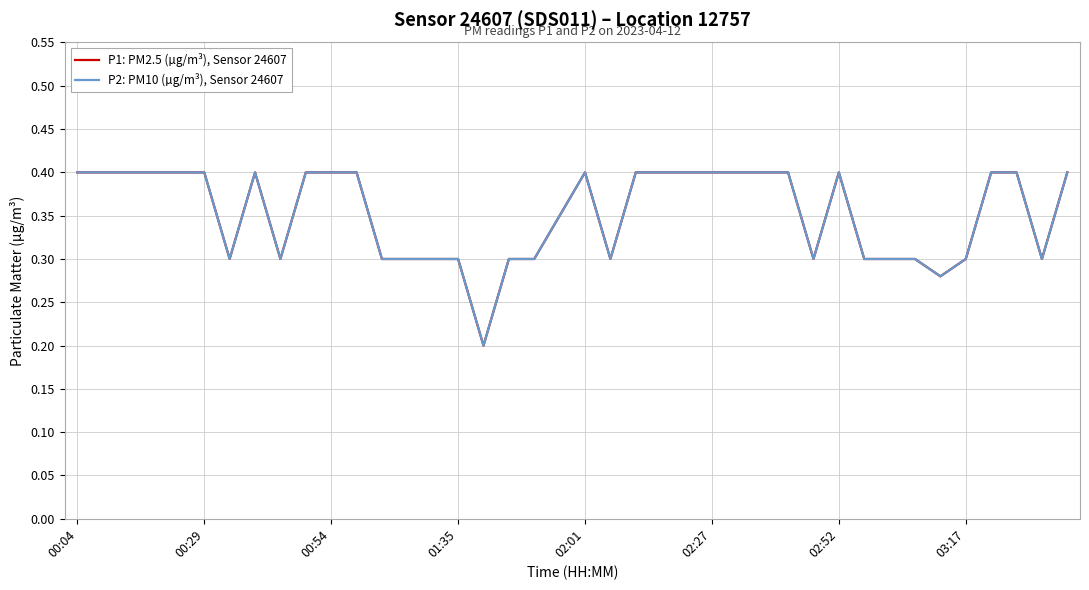

Does the chart have visible grid lines?

Yes